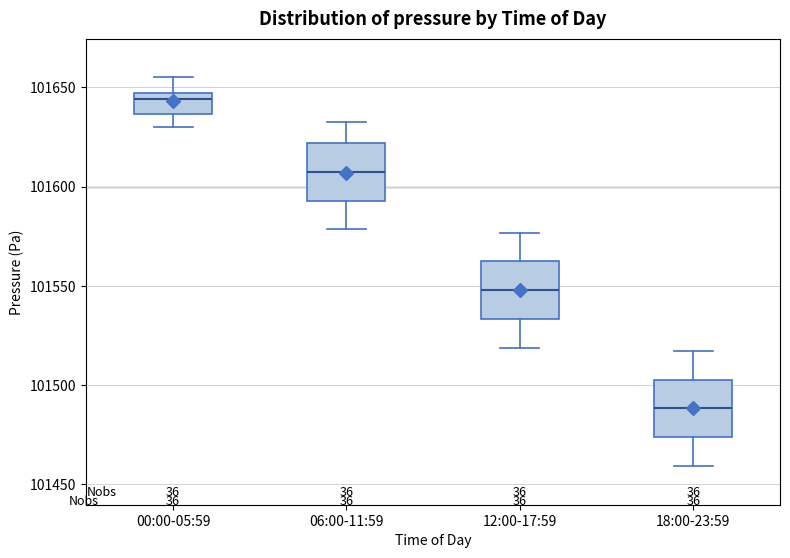

Which box has the lowest median line?

18:00-23:59